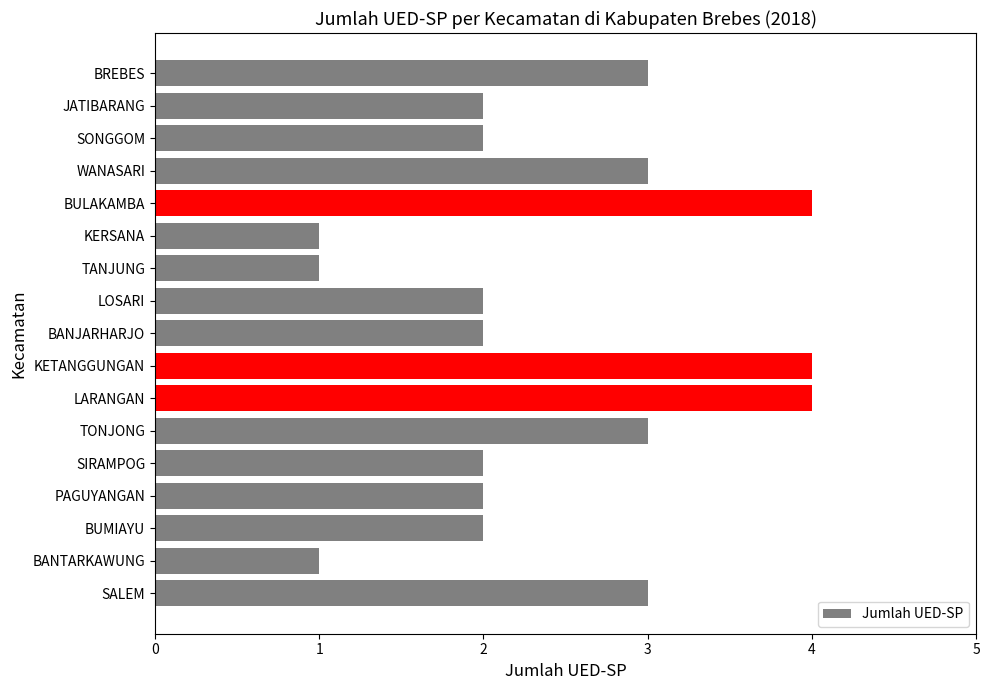

Read the value at BULAKAMBA.

4